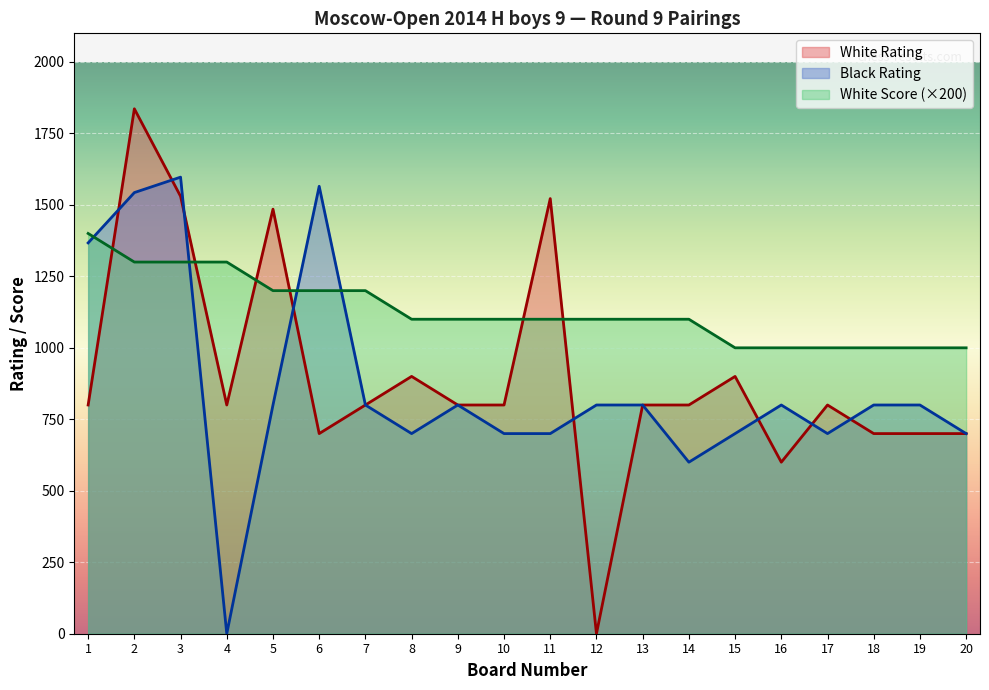

Is it true that White Rating equals 1066 at 6?

False